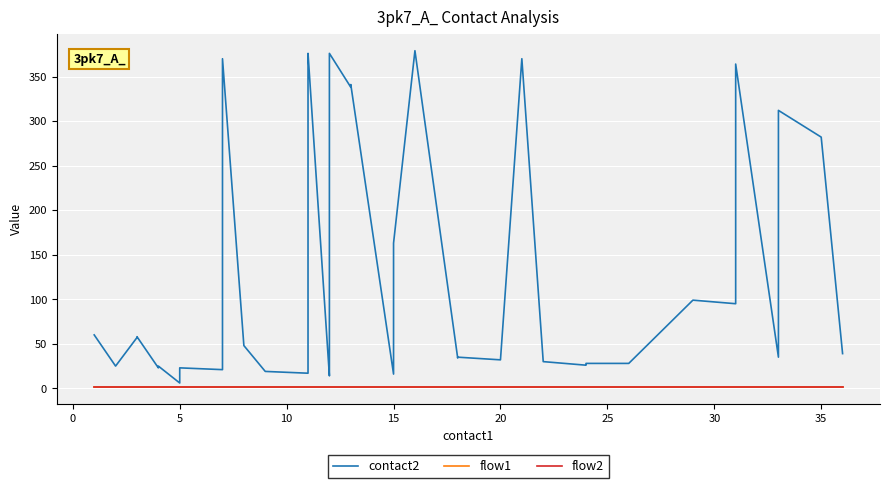

Reading left to right, what are all the values shown in this chart?

contact2: 60	25	57	58	23	25	6	23	21	370	48	19	17	373	376	14	16	376	338	341	16	37	163	379	34	35	32	370	30	26	27	28	28	99	95	364	35	312	282	39
flow1: 1	1	1	1	1	1	1	1	1	1	1	1	1	1	1	1	1	1	1	1	1	1	1	1	1	1	1	1	1	1	1	1	1	1	1	1	1	1	1	1
flow2: 1	1	1	1	1	1	1	1	1	1	1	1	1	1	1	1	1	1	1	1	1	1	1	1	1	1	1	1	1	1	1	1	1	1	1	1	1	1	1	1